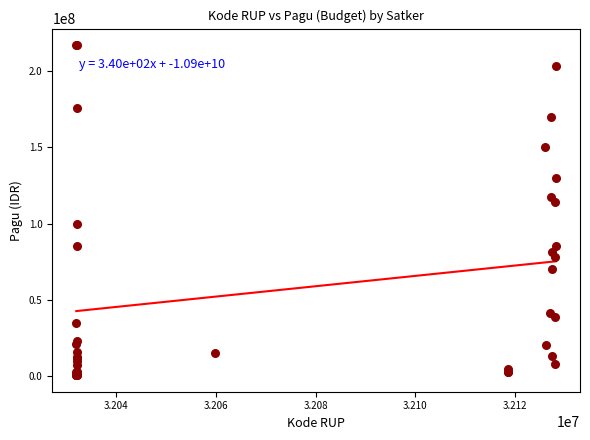

What Y value in the scatter plot is closest to 108830000?

114296000